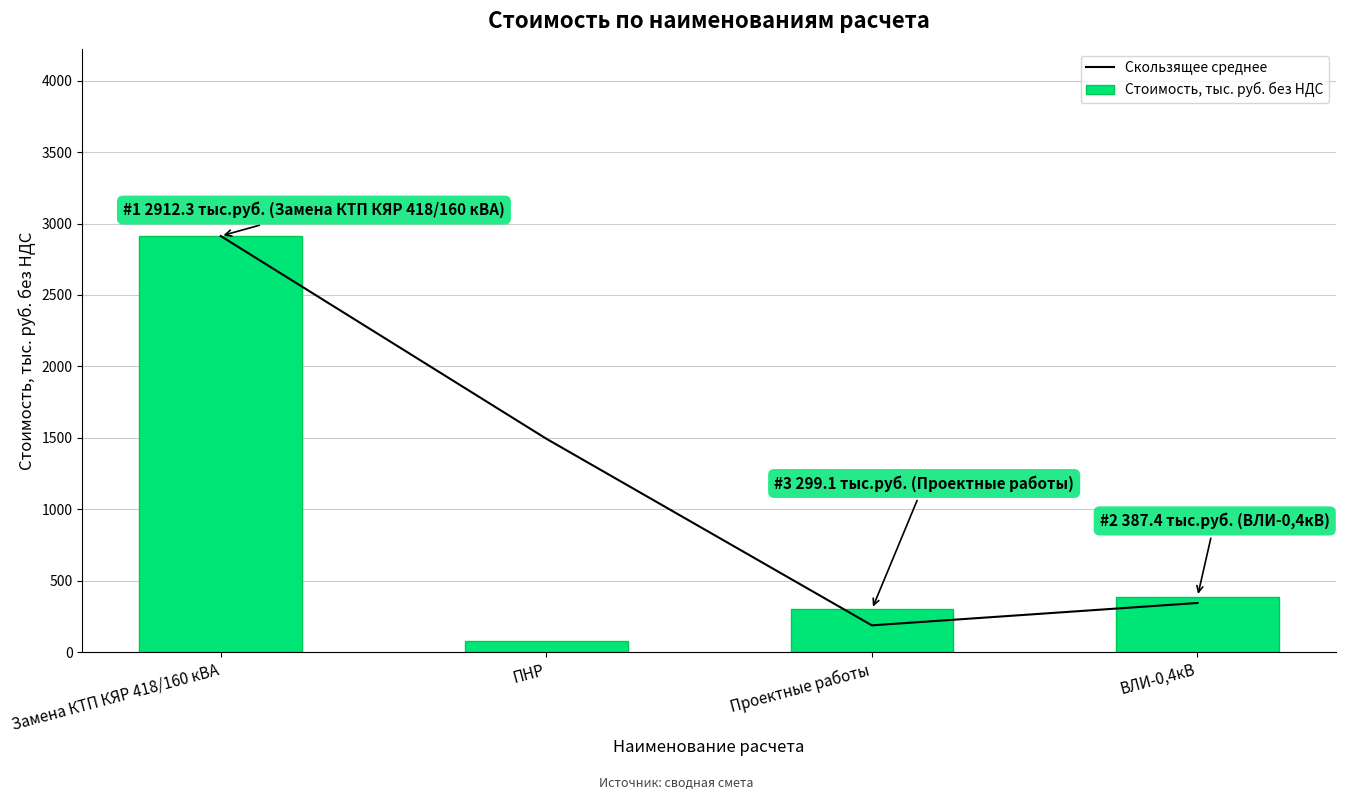

Between ПНР and ВЛИ-0,4кВ, which series saw the biggest shift?

Скользящее среднее